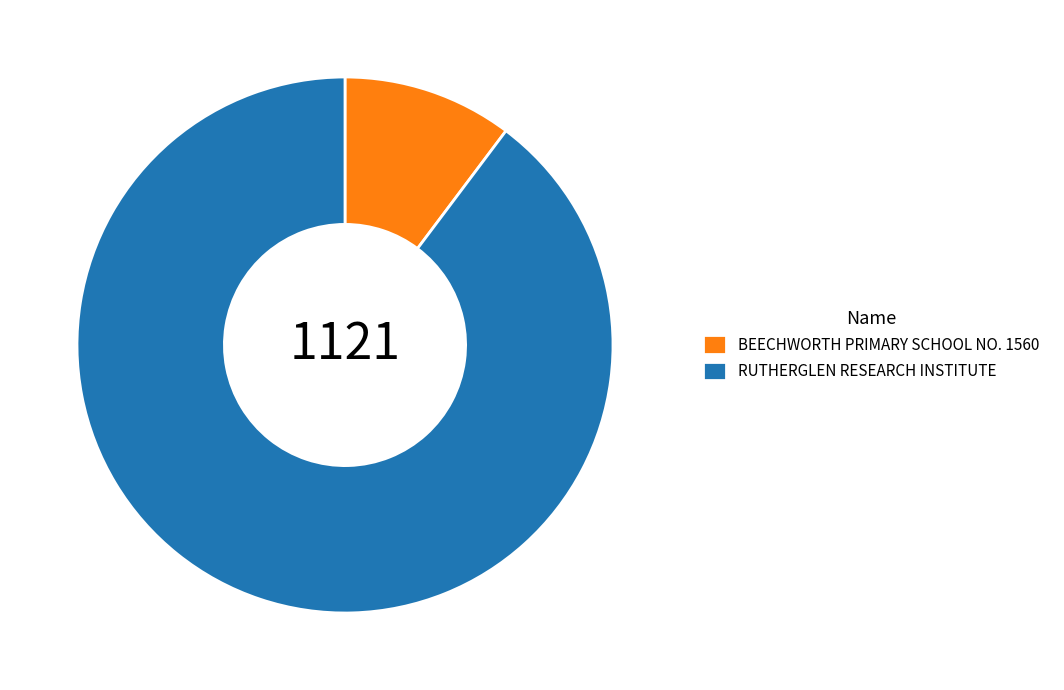

Which slice is the largest?

RUTHERGLEN RESEARCH INSTITUTE